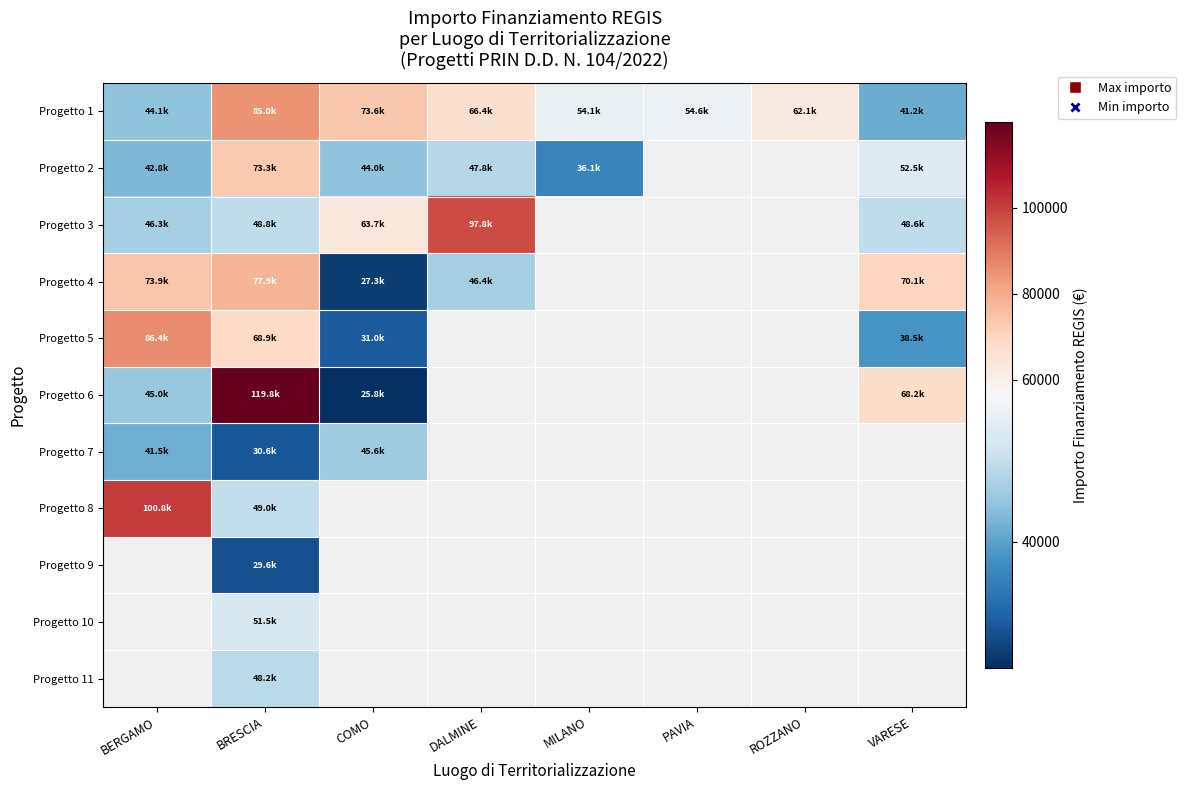

At which category is the sum across all series the highest?

BRESCIA